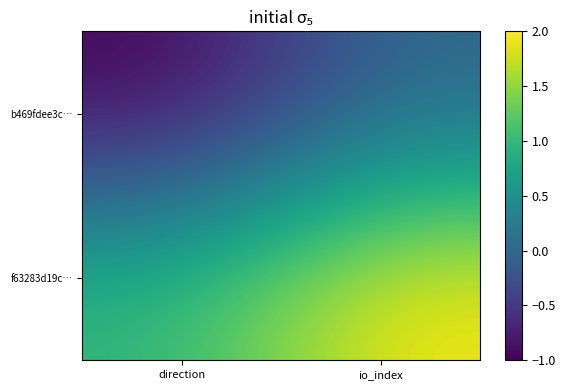

At io_index, list the series in order from largest to smallest.

f63283d19c…, b469fdee3c…